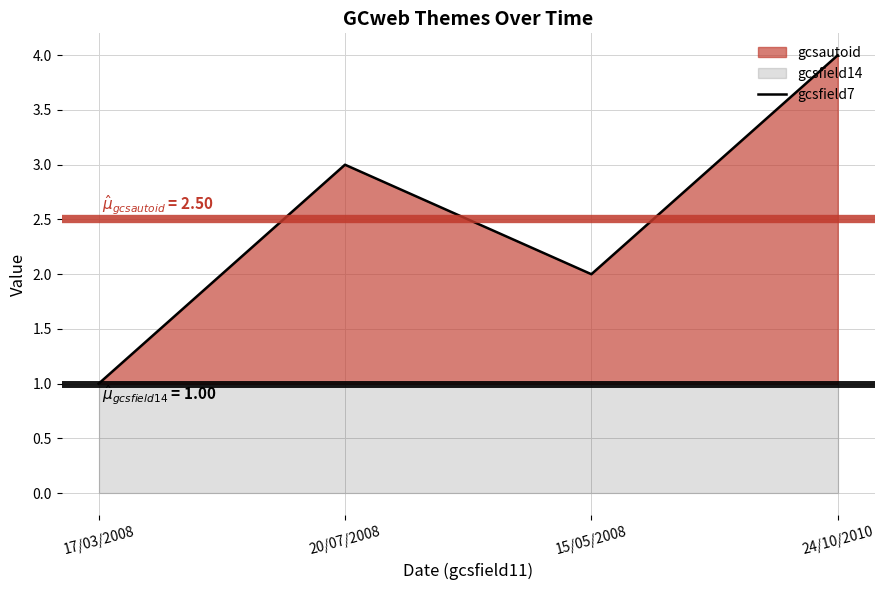

Which category has the lowest value across all series?

17/03/2008